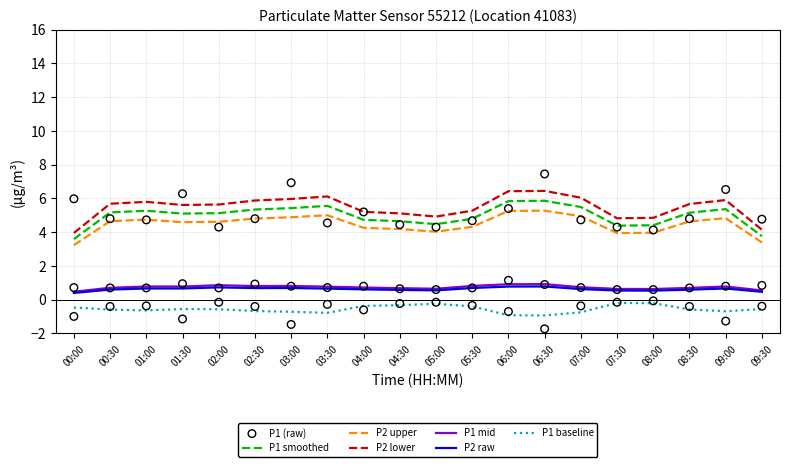

Which series has the widest spread of Y values?

P1